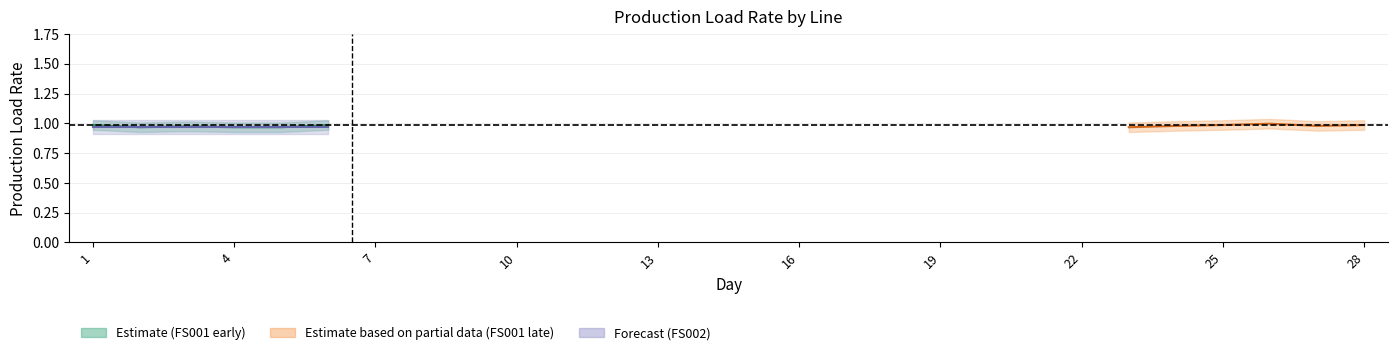

Which category has the highest value in the FS001 series?

26